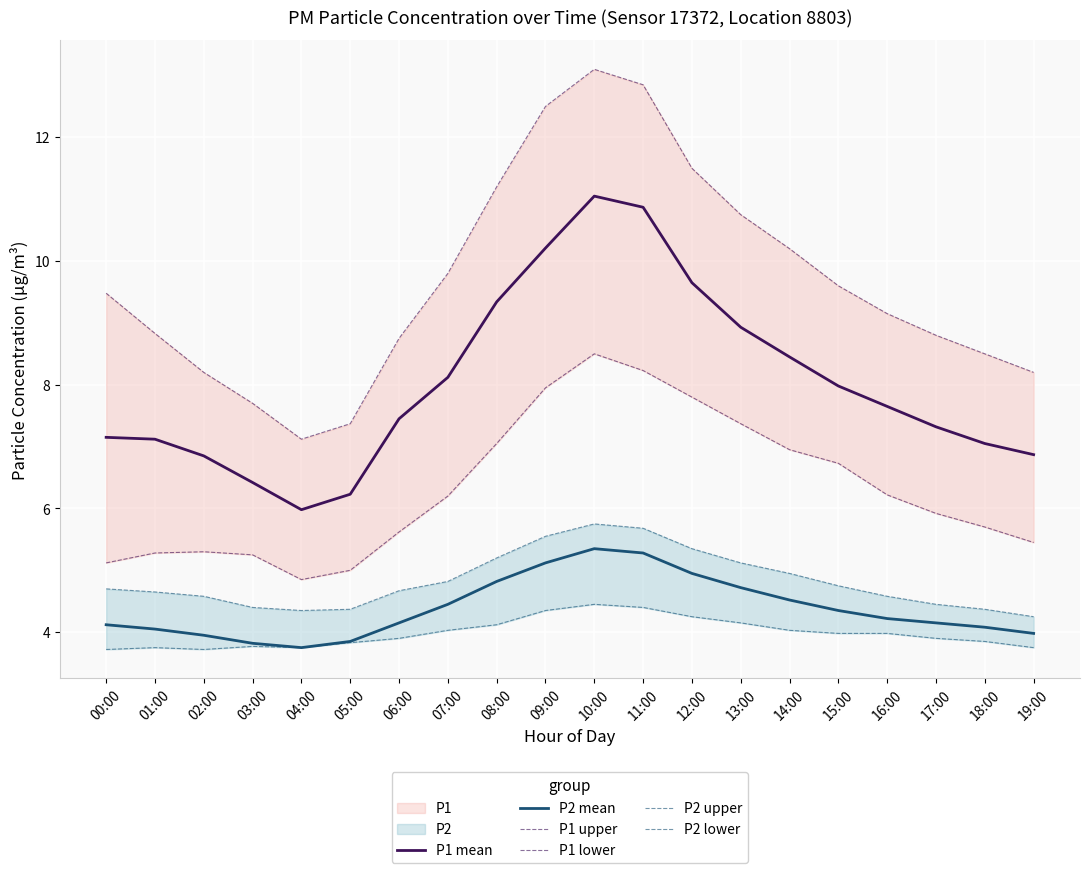

What is the label of the 3rd point from the right?

17:00